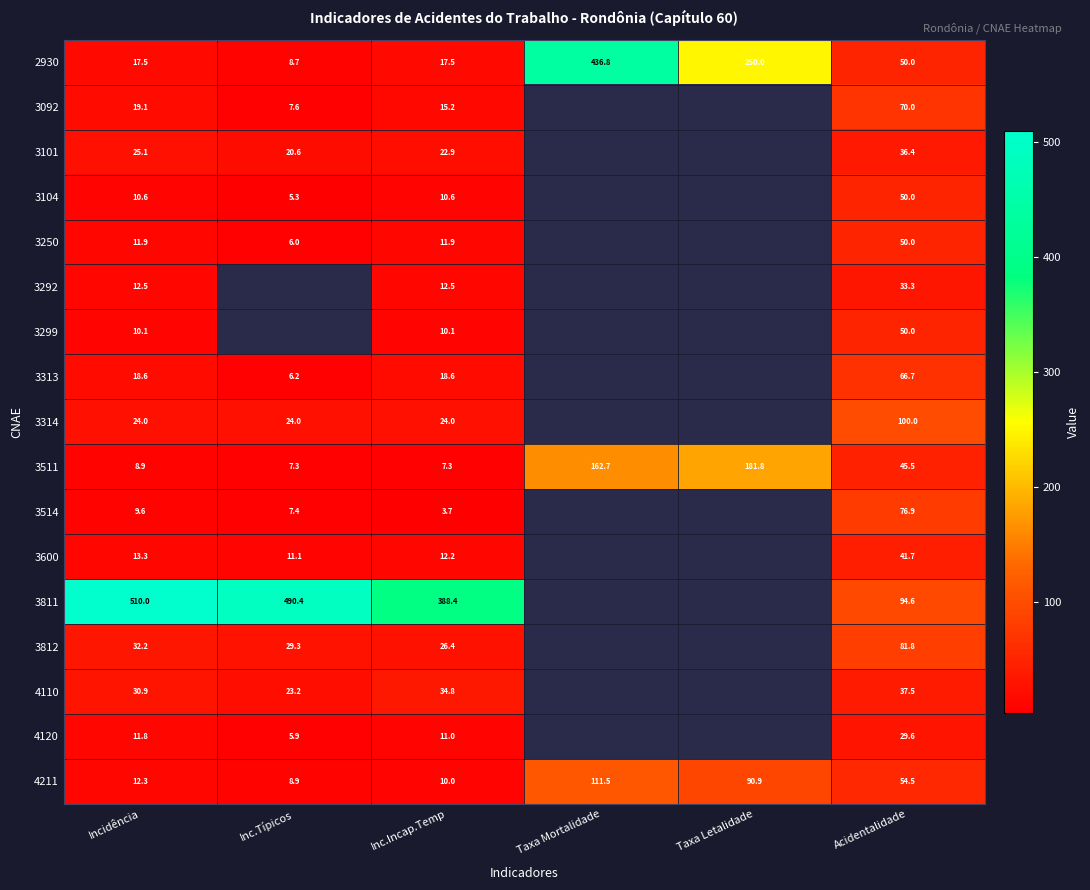

What is the smallest value displayed?

3.7